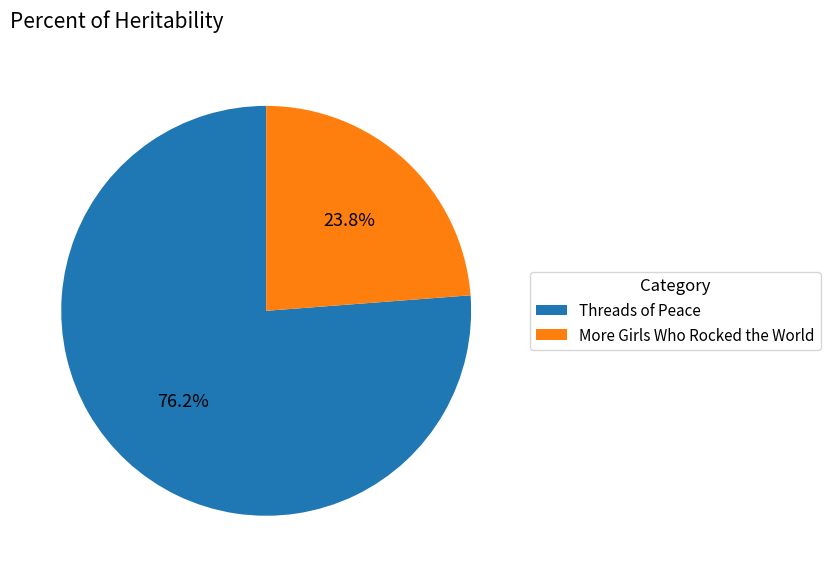

To the nearest percent, what is the average slice percentage?

50%